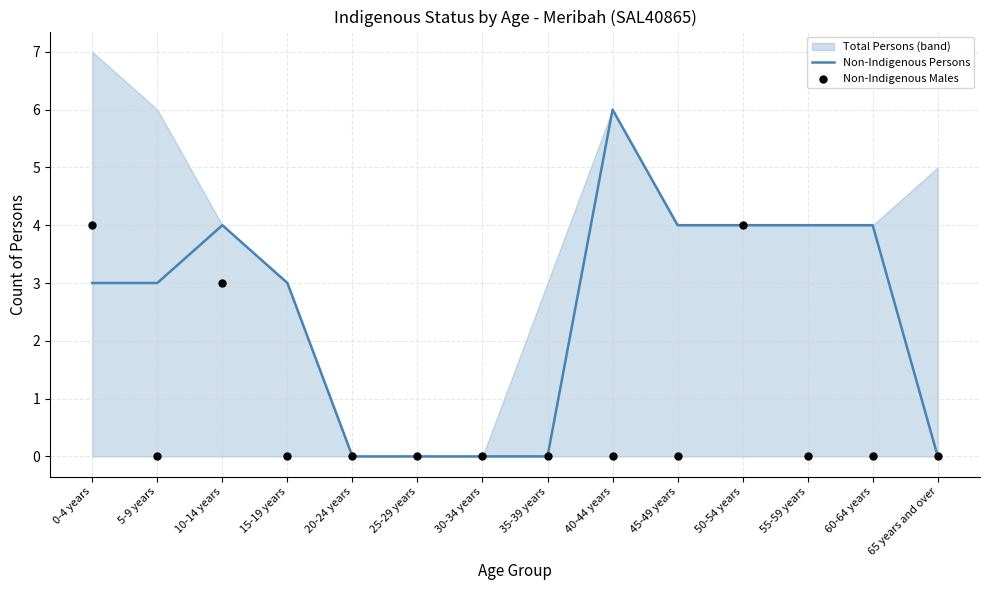

The value of Non-Indigenous Persons at 50-54 years is 4. True or false?

True